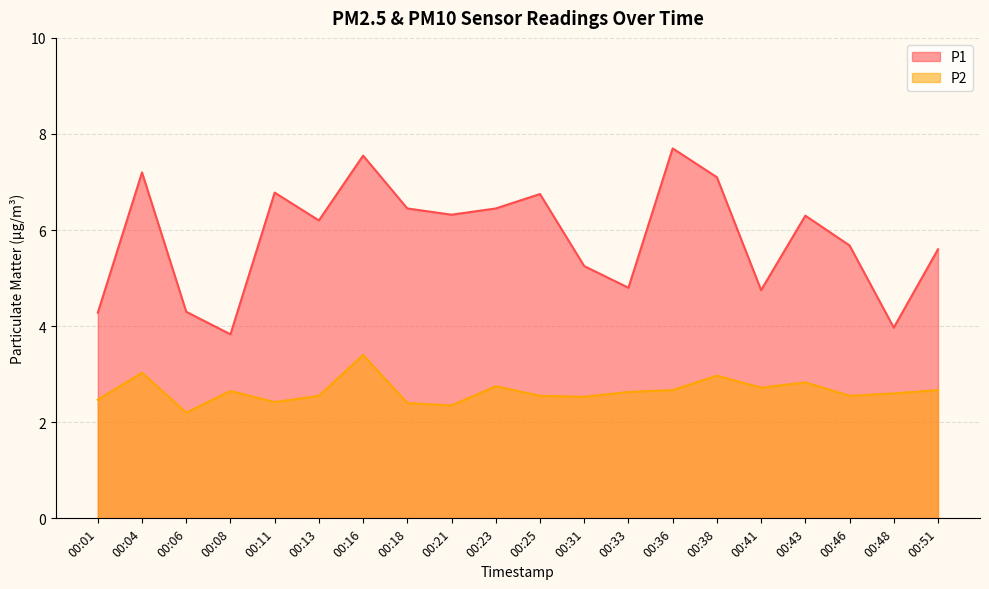

True or false: P2 and P1 cross at least once.

False